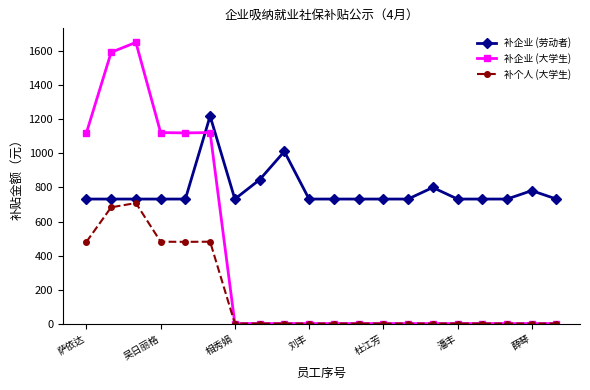

What is the value of the 补个人 (大学生) point at the 6th from the left?

481.2